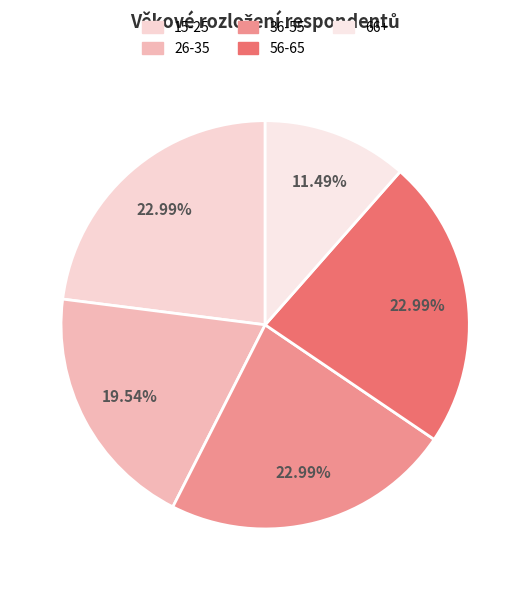

Is it true that 56-65 is 32% of the pie?

False